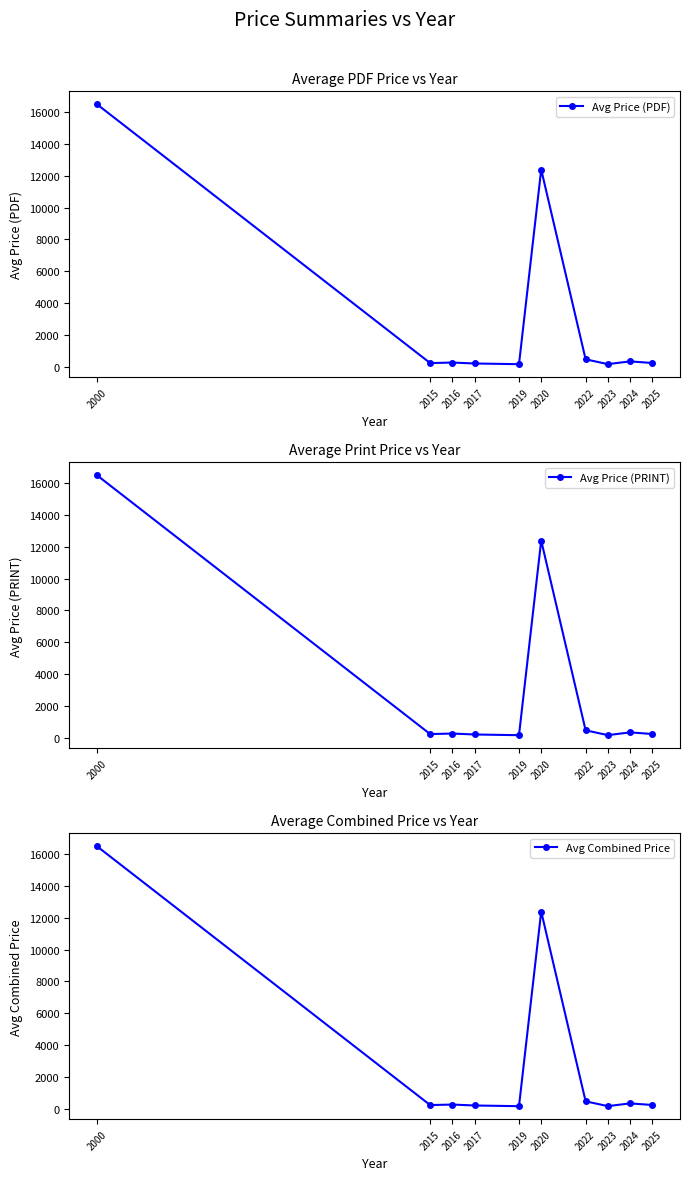

What value does the Avg Price (PDF) series have at 2019?

155.0